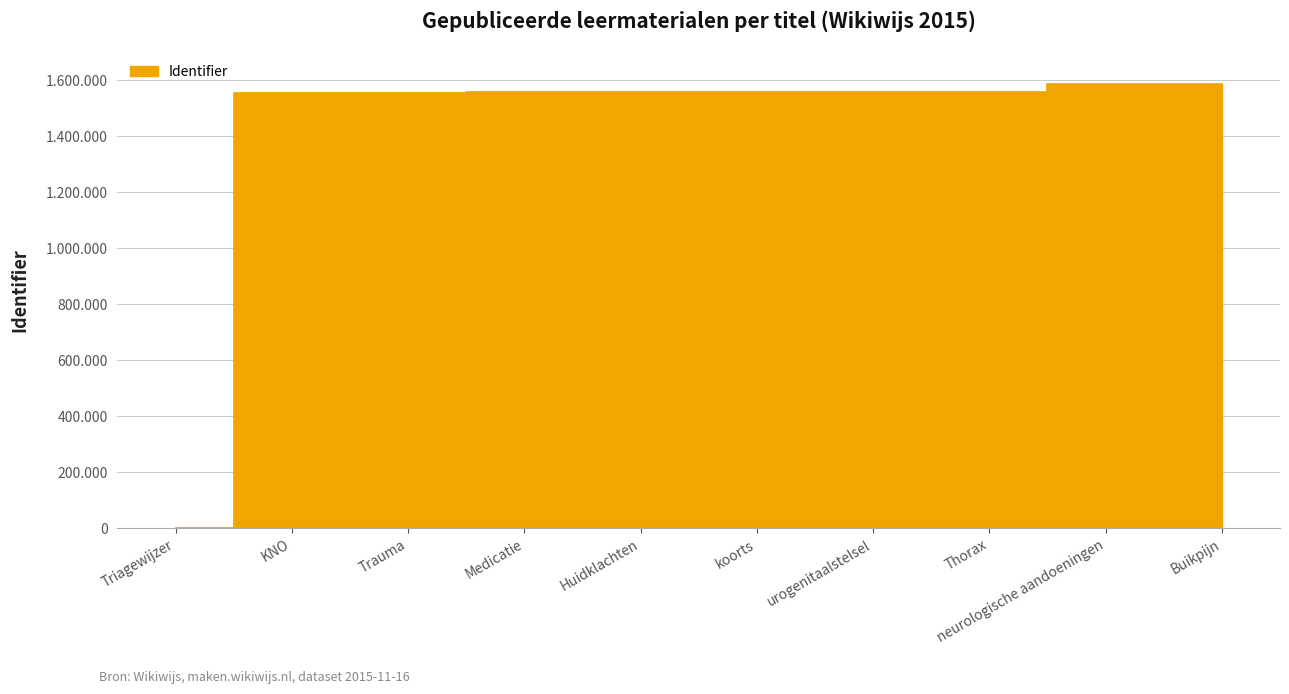

At which category does the chart reach its peak across all series?

Buikpijn